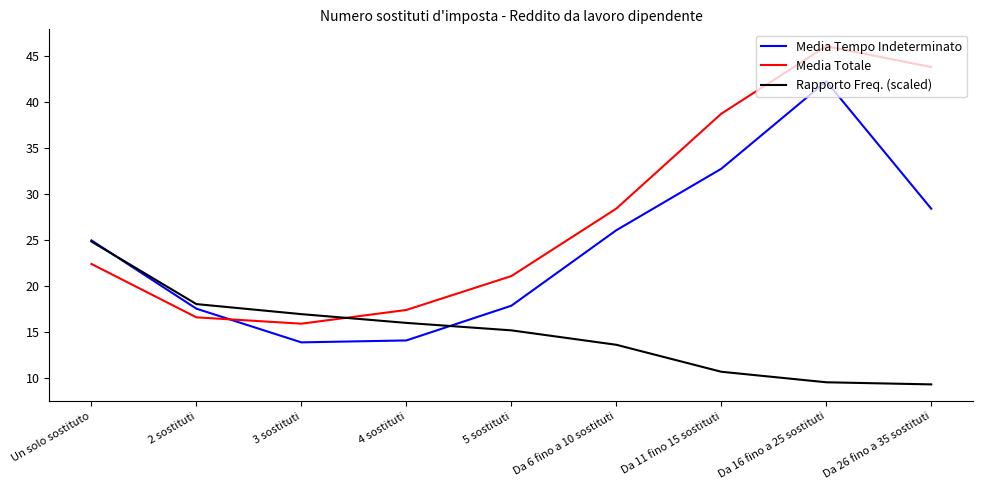

In Media Tempo Indeterminato, how many points are lower than both neighbors (excluding endpoints)?

1